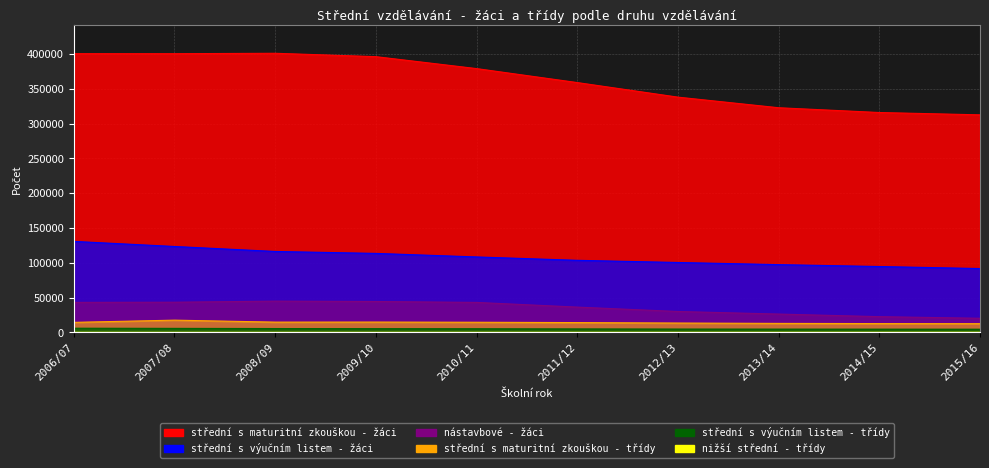

Between 2014/15 and 2010/11, which is larger?

2010/11